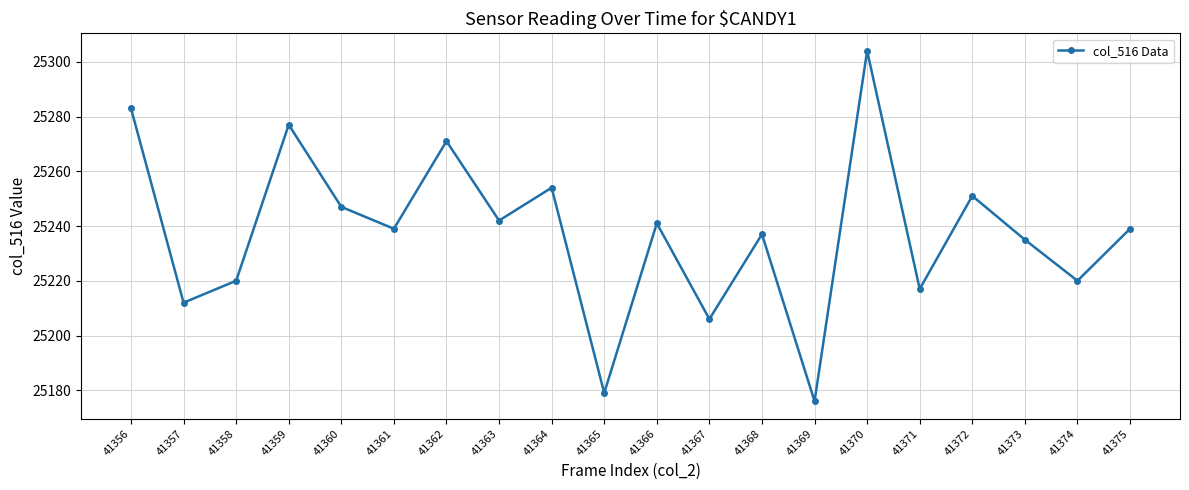

What is the sum of the values at 41369 and 41356?

50459